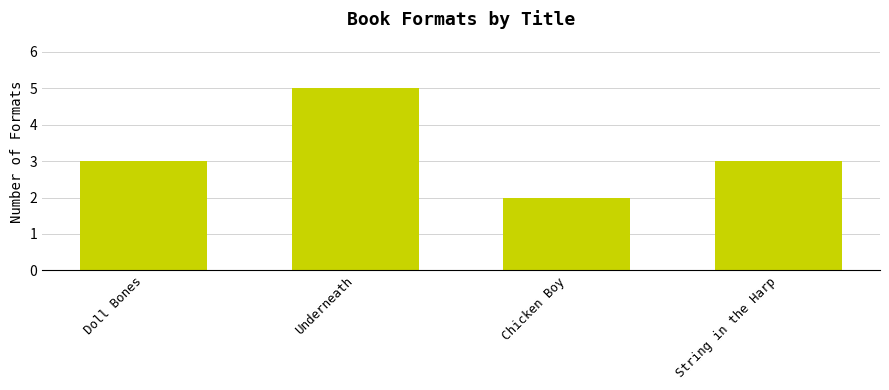

What is the label of the 4th bar from the right?

Doll Bones